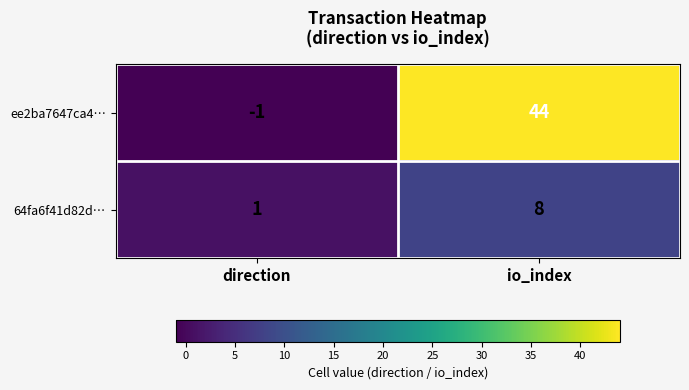

At which label is 64fa6f41d82d… closest to 4?

direction